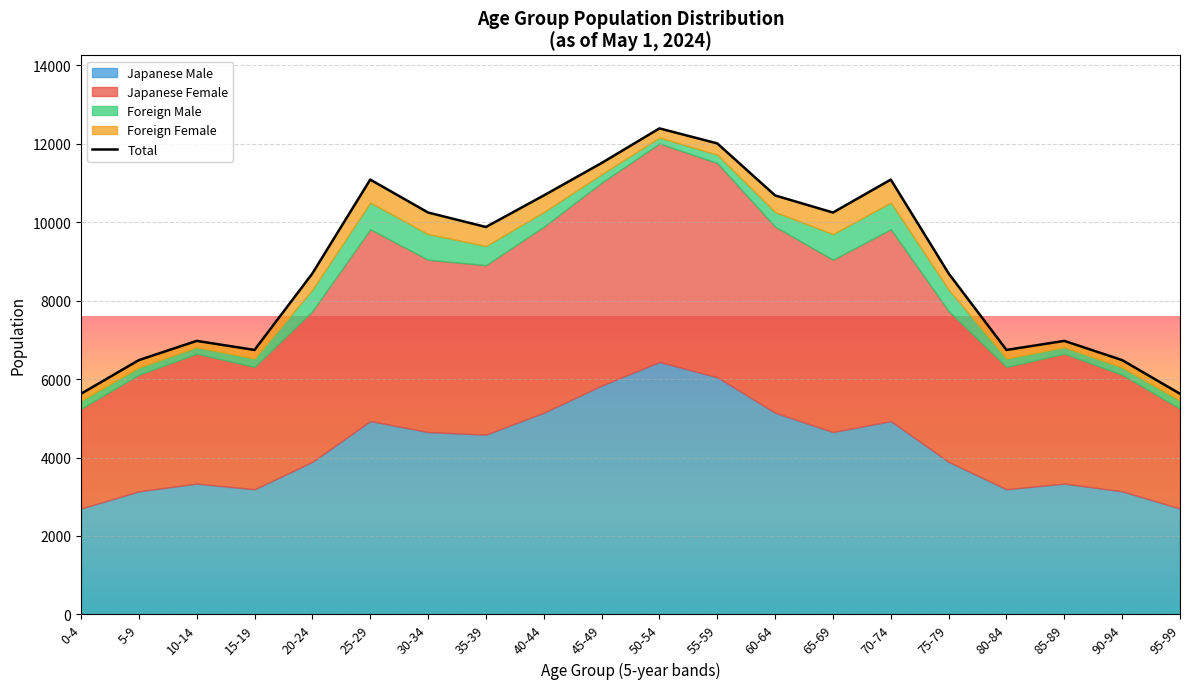

The chart shows a value of 16417 at 70-74. True or false?

False